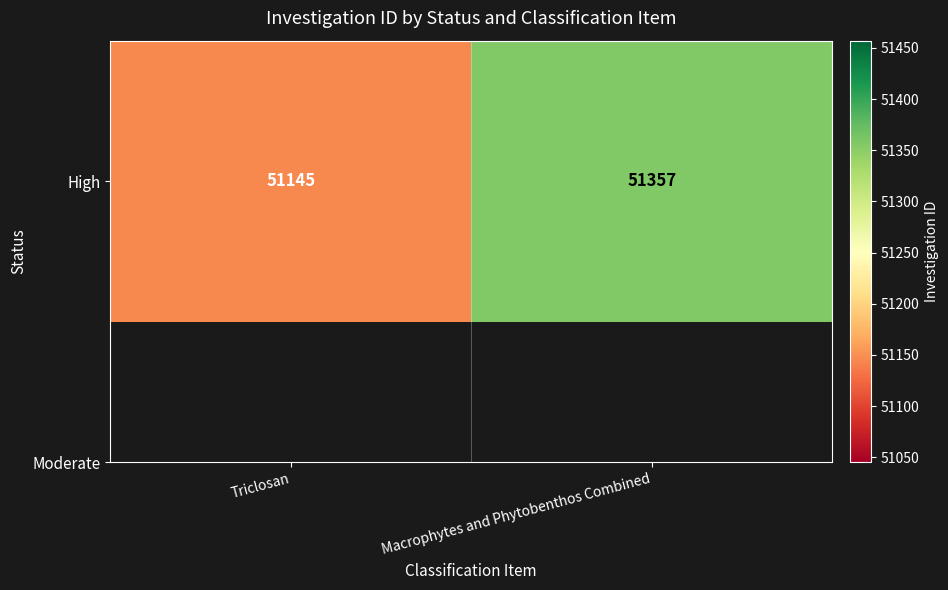

What is the sum of the values at Triclosan and Macrophytes and Phytobenthos Combined?

102502